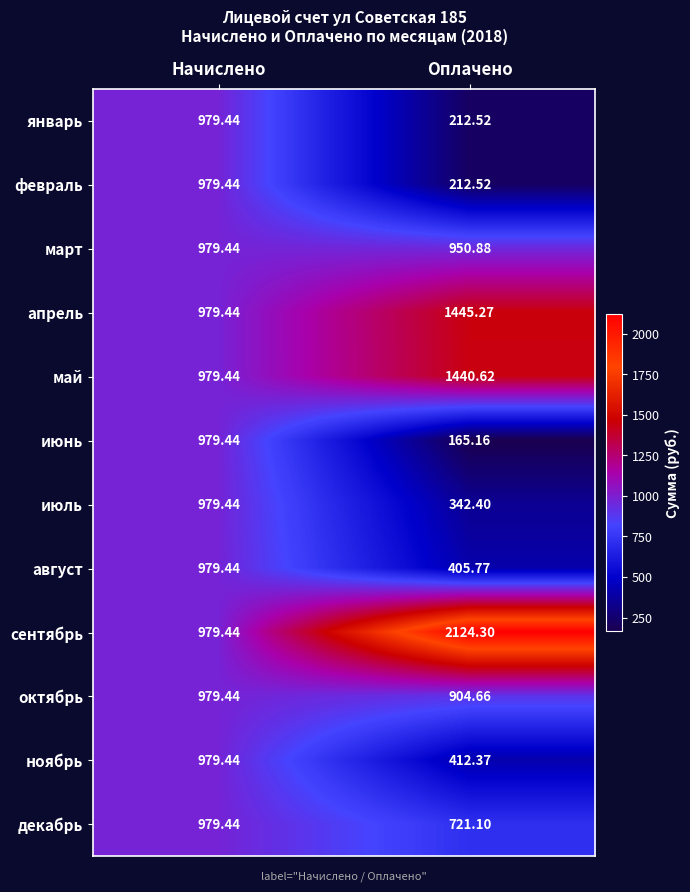

Between Начислено and Оплачено, which series saw the biggest shift?

сентябрь